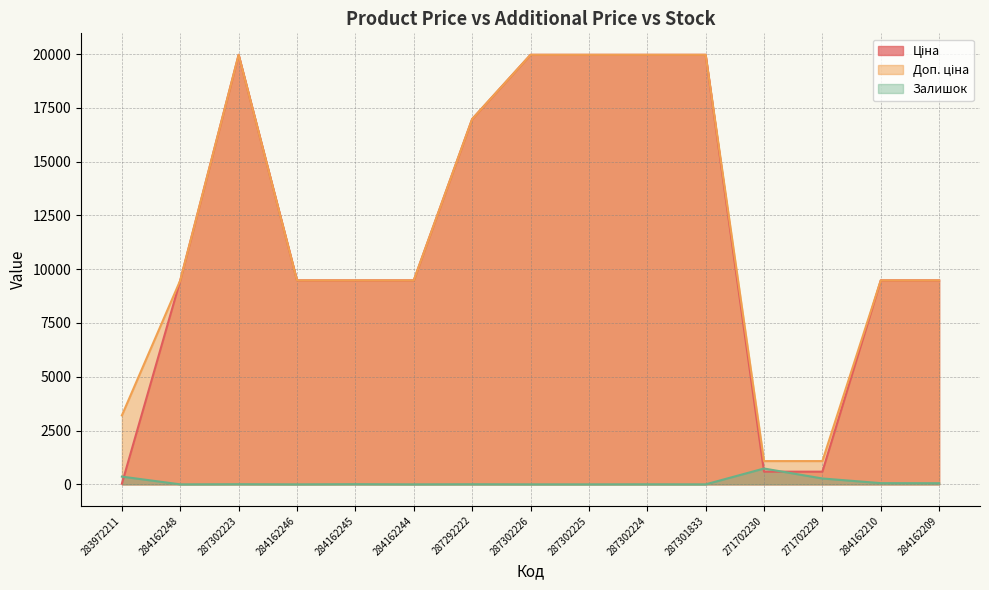

True or false: Залишок has more than 2 interior local peaks.

True